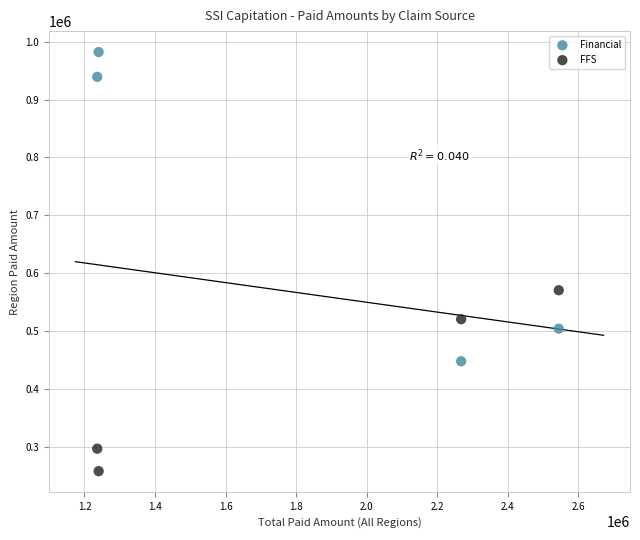

Which series contains the lowest Y value?

FFS